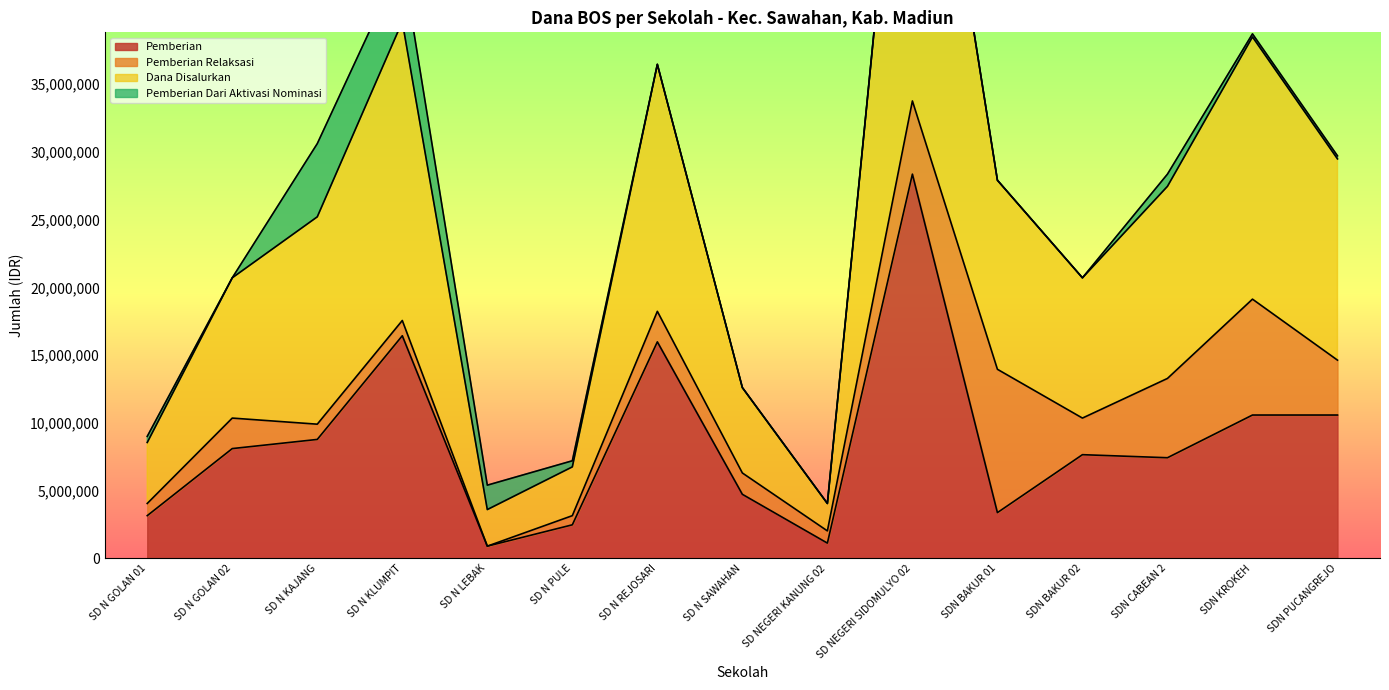

What value does the Pemberian series have at SD N SAWAHAN?

4725000